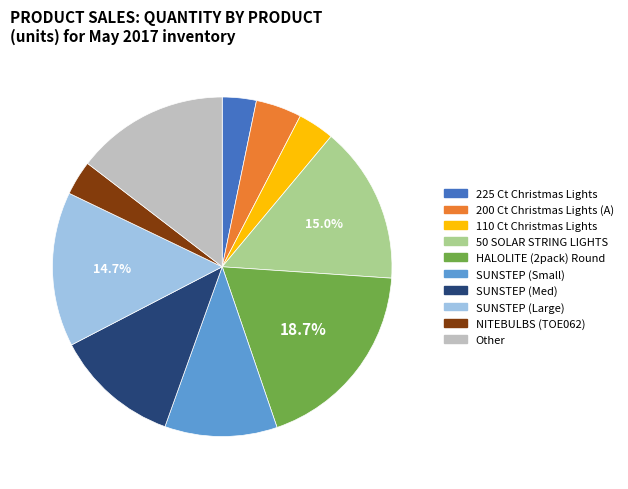

What is the largest slice in the pie chart?

HALOLITE (2pack) Round